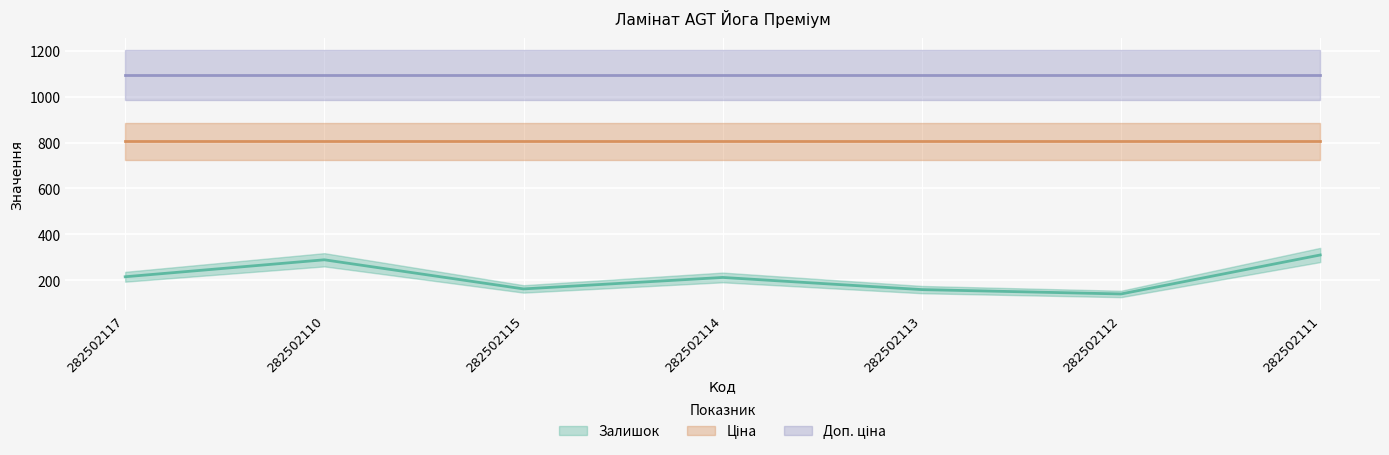

Rank the series by their maximum value, from lowest to highest.

Залишок, Ціна, Доп. ціна